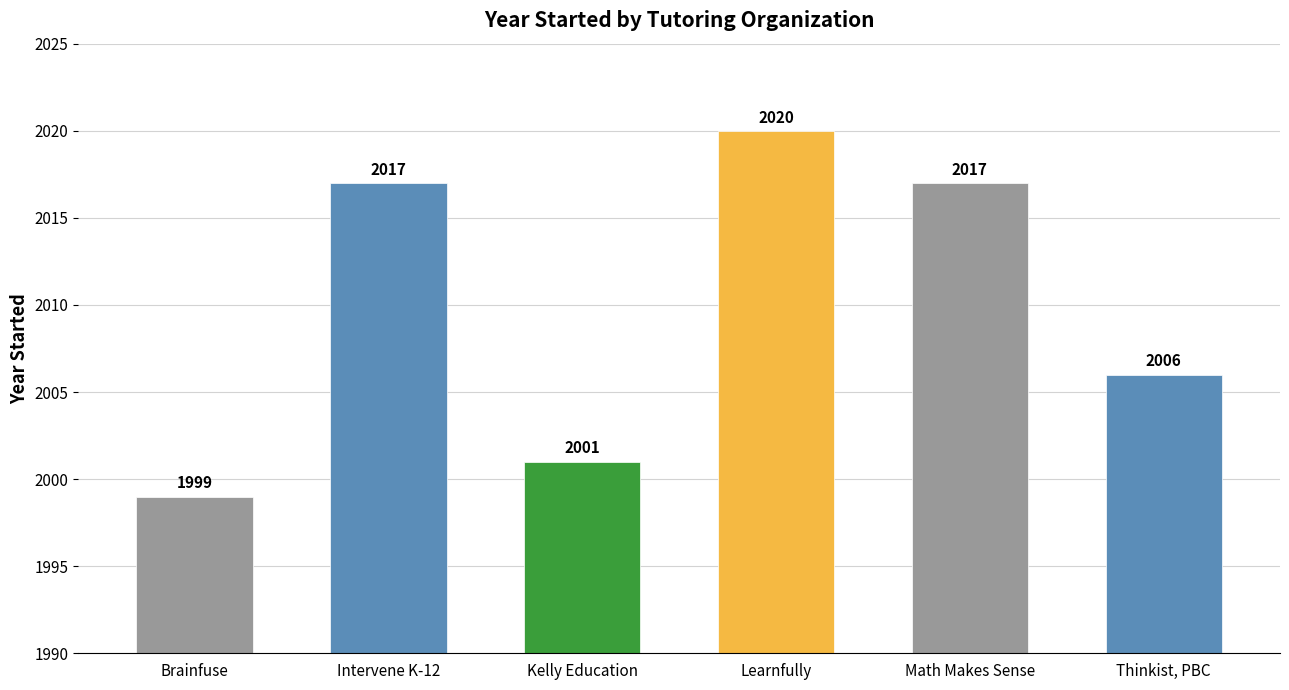

What position from the right is Thinkist, PBC?

1